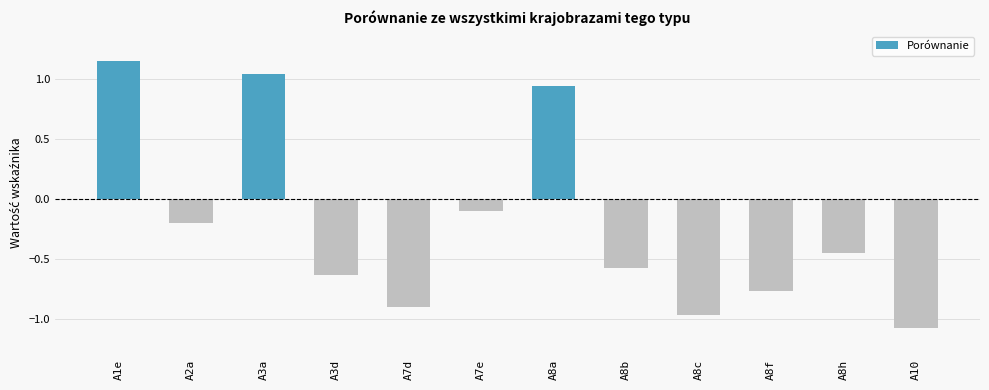

Rank the categories by value from highest to lowest.

A1e, A3a, A8a, A7e, A2a, A8h, A8b, A3d, A8f, A7d, A8c, A10